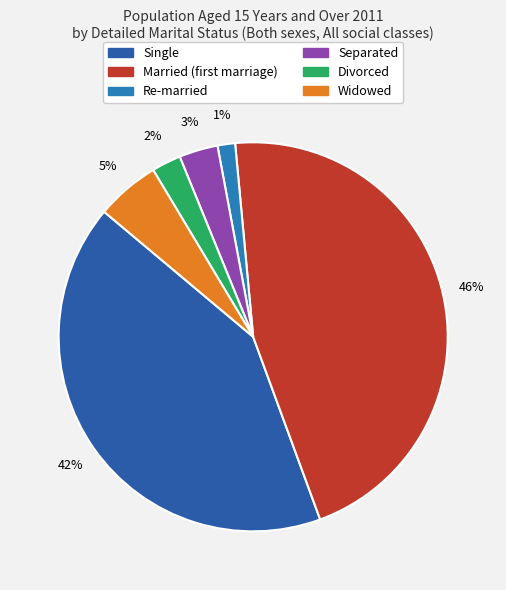

To the nearest percent, what portion does Divorced represent?

2%